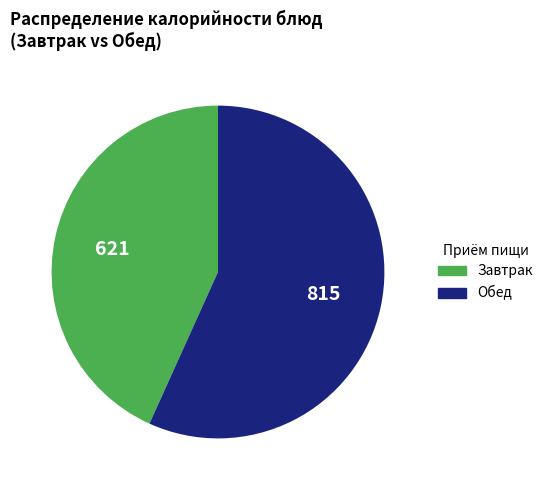

Is there a majority slice in this chart?

Yes